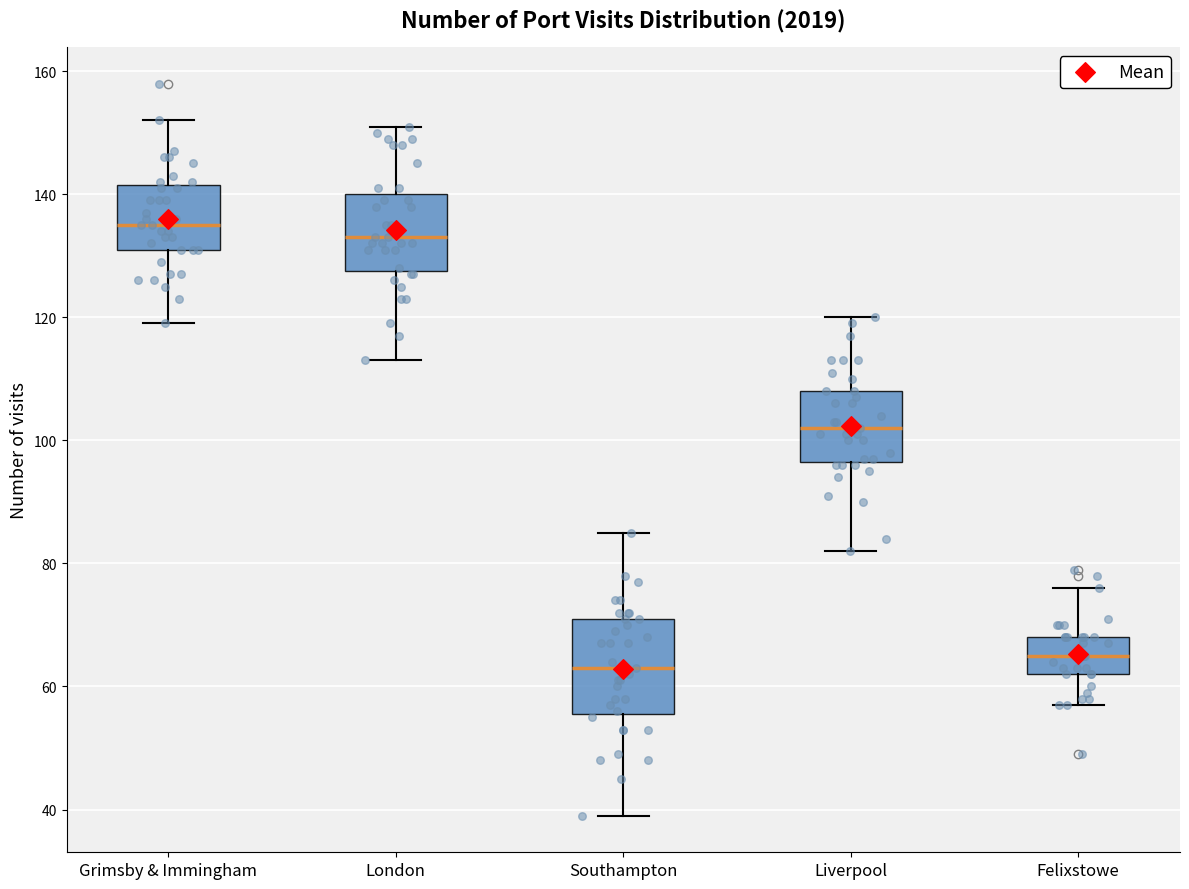

Which box is the tallest, from its lower edge to its upper edge?

Southampton